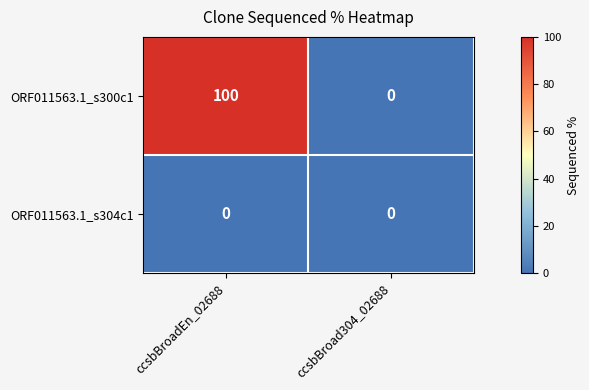

Reading right to left, extract all data points from this chart.

ORF011563.1_s300c1: ccsbBroad304_02688=0	ccsbBroadEn_02688=100
ORF011563.1_s304c1: ccsbBroad304_02688=0	ccsbBroadEn_02688=0